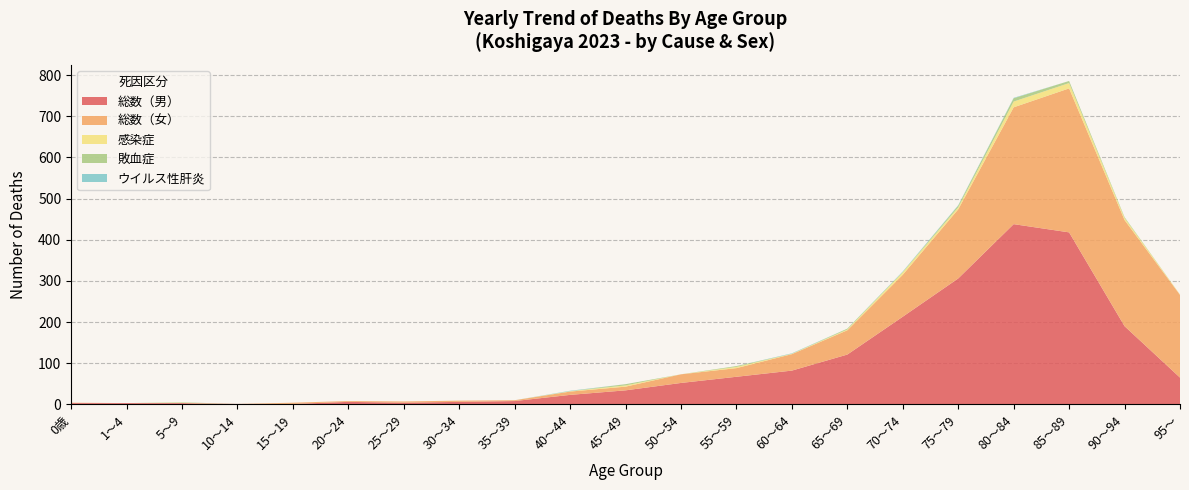

What is the maximum value for 総数（男）?

438